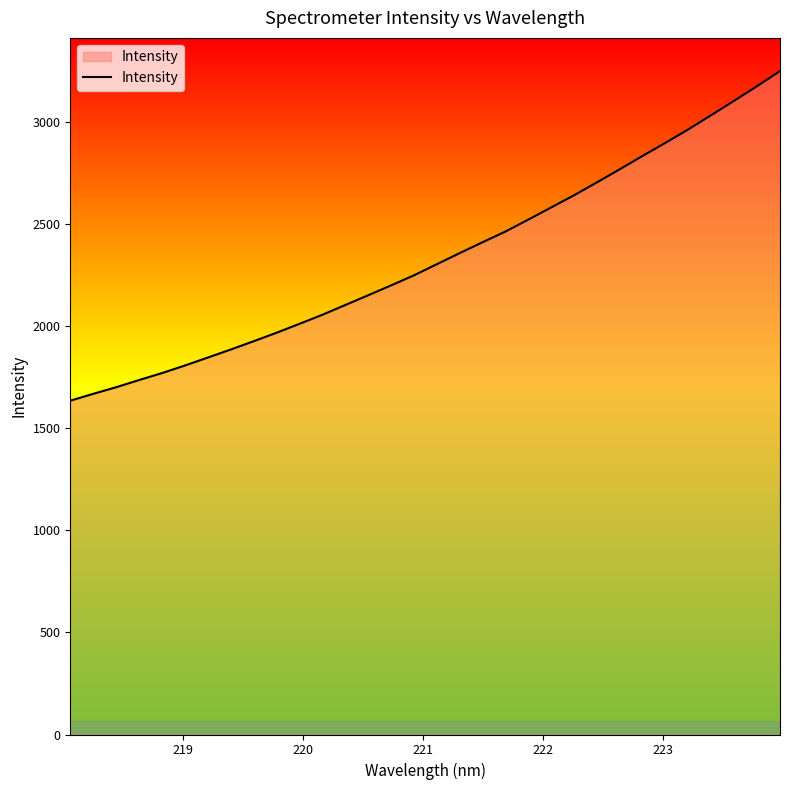

How many lines are shown in the chart?

1